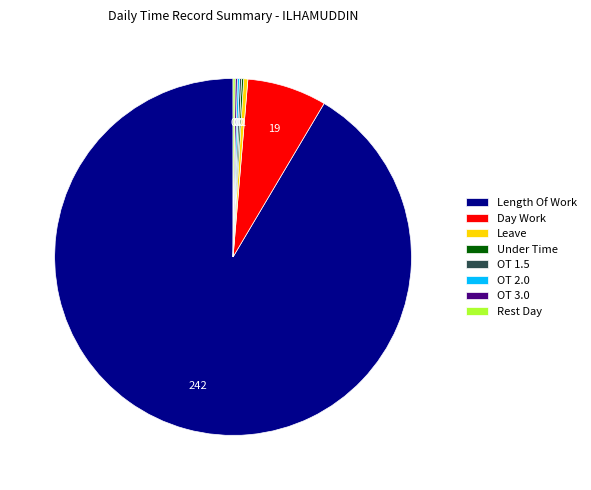

The Day Work slice represents 1% of the pie. True or false?

False